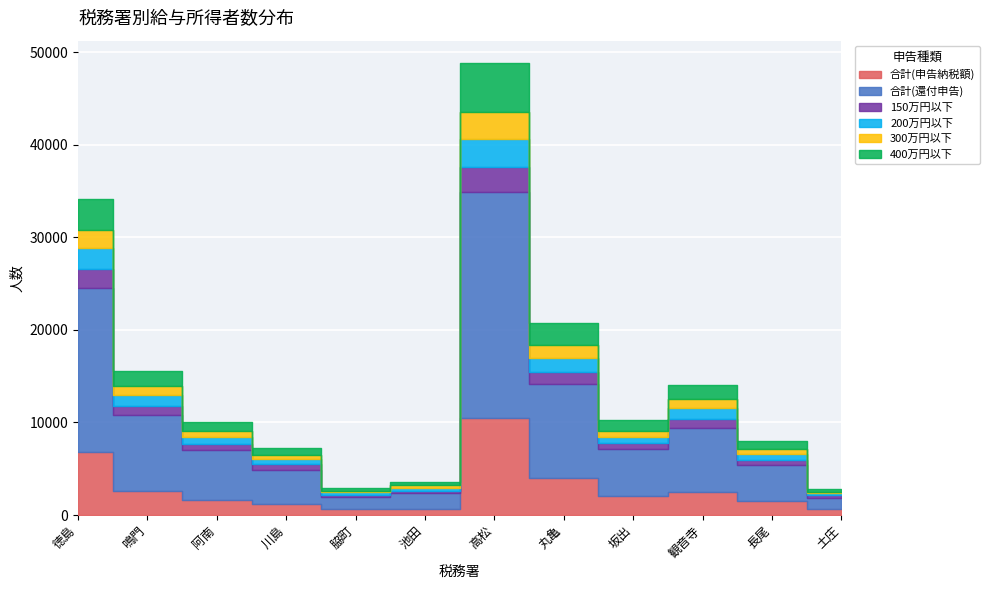

How many data points in 合計(還付申告) are above 5354?

5